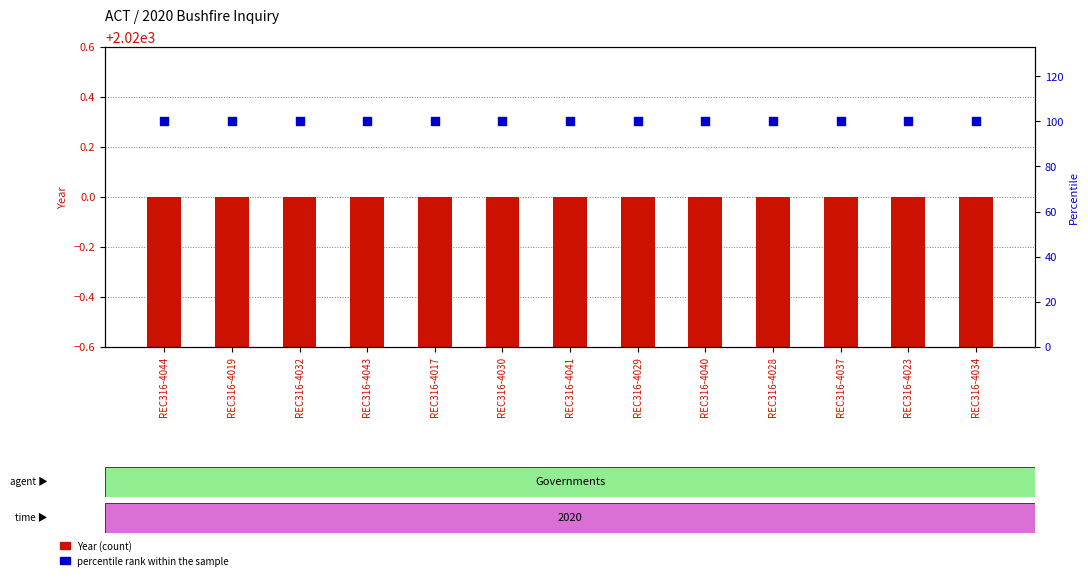

Is the value of Year at REC316-4044 greater than the value of Percentile rank within the sample at REC316-4044?

Yes